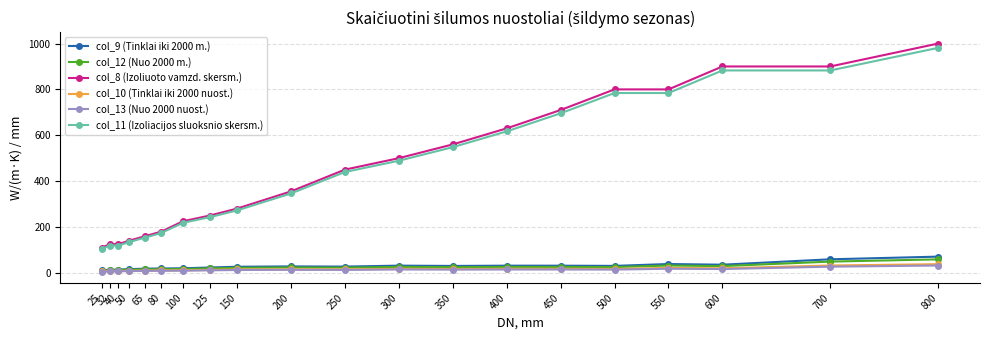

How many categories are shown in the chart?

20